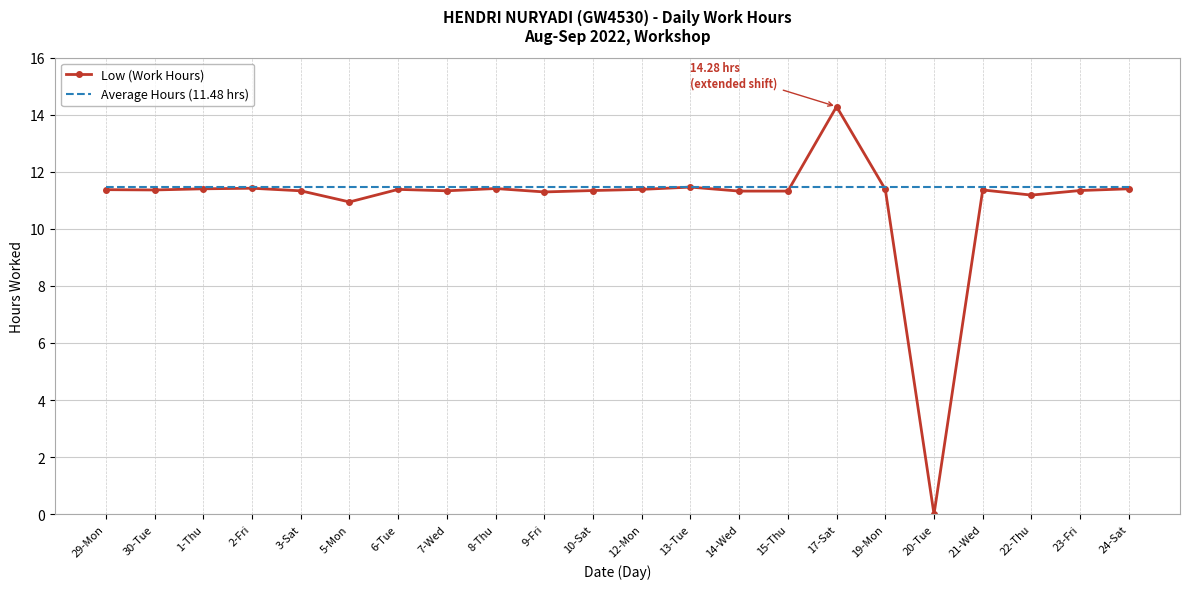

What position from the left is 23-Fri?

21